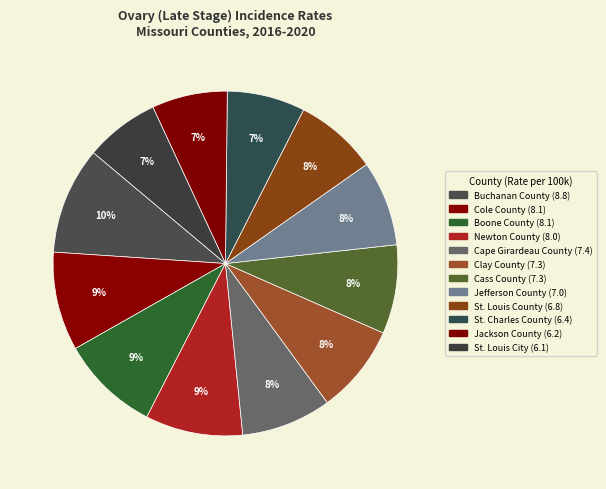

Which has a higher value, Cape Girardeau County or Newton County?

Newton County